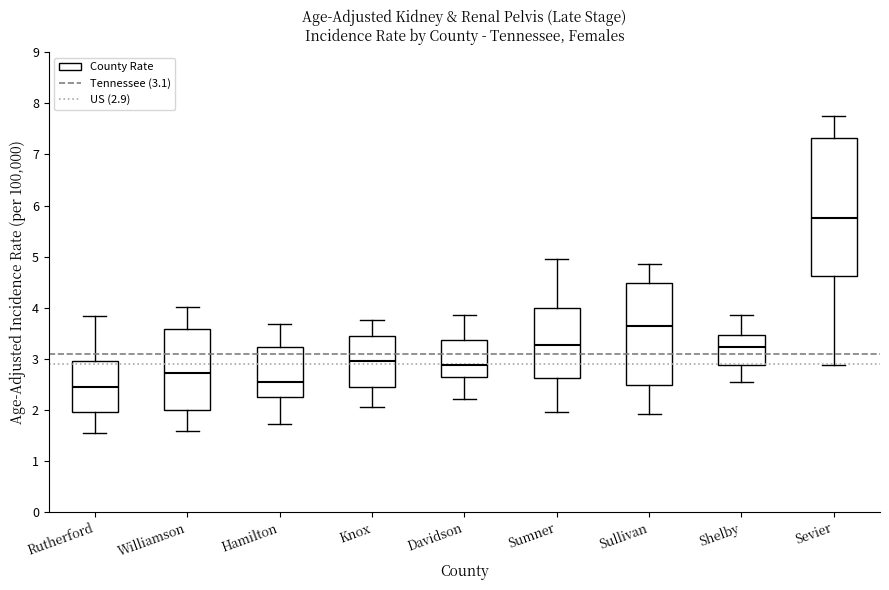

Reading left to right, transcribe this box plot: for each box, give where its median line is, the range the box spans, and where its two whiskers end, as read against the y-axis. The values are not printed on the chart, so give them approximately, as read against the axis.

Rutherford: median 2.4, box 1.9 to 3.0, whiskers 1.5 to 3.8
Williamson: median 2.7, box 2.0 to 3.6, whiskers 1.6 to 4.0
Hamilton: median 2.5, box 2.2 to 3.2, whiskers 1.7 to 3.7
Knox: median 3.0, box 2.4 to 3.4, whiskers 2.0 to 3.8
Davidson: median 2.9, box 2.6 to 3.4, whiskers 2.2 to 3.9
Sumner: median 3.3, box 2.6 to 4.0, whiskers 2.0 to 5.0
Sullivan: median 3.6, box 2.5 to 4.5, whiskers 1.9 to 4.9
Shelby: median 3.2, box 2.9 to 3.5, whiskers 2.5 to 3.9
Sevier: median 5.8, box 4.6 to 7.3, whiskers 2.9 to 7.8